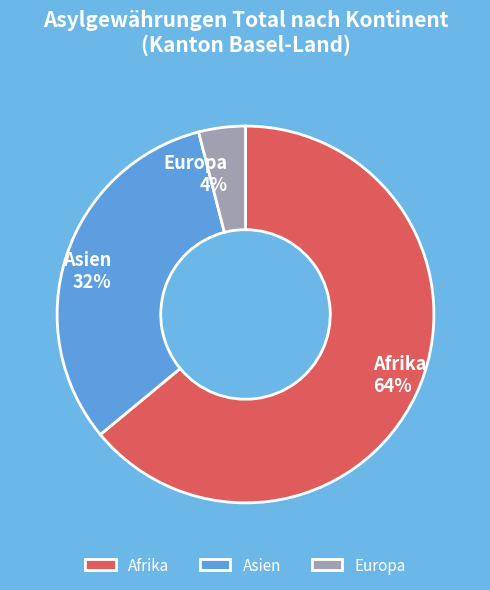

Is it true that Europa is 4% of the pie?

True